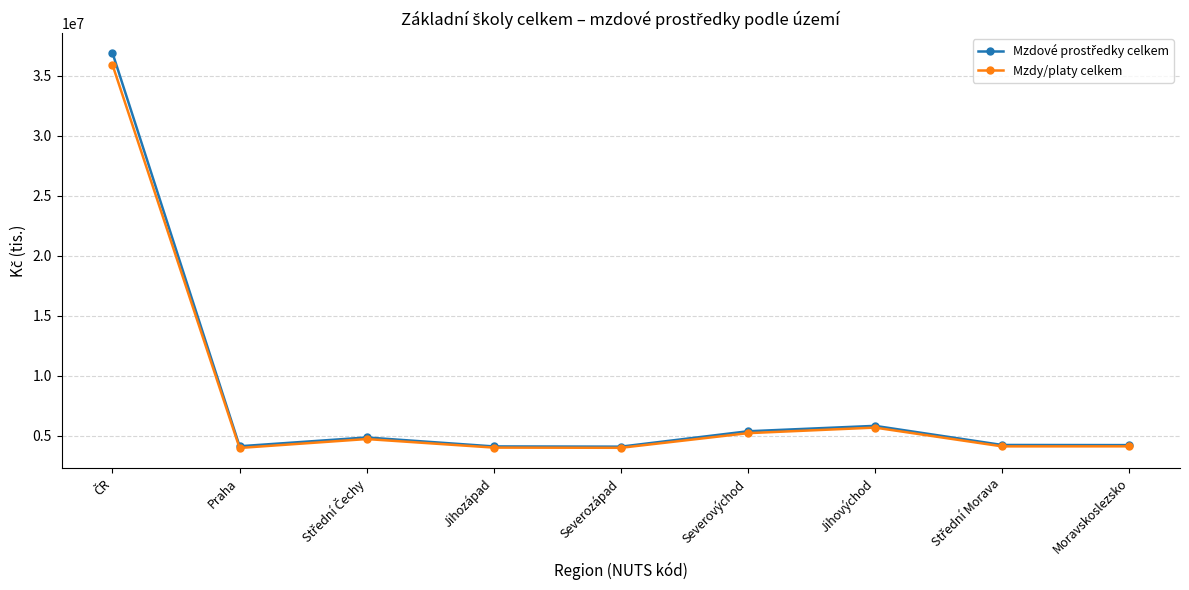

At which label is Mzdy/platy celkem closest to 19954523?

Jihovýchod